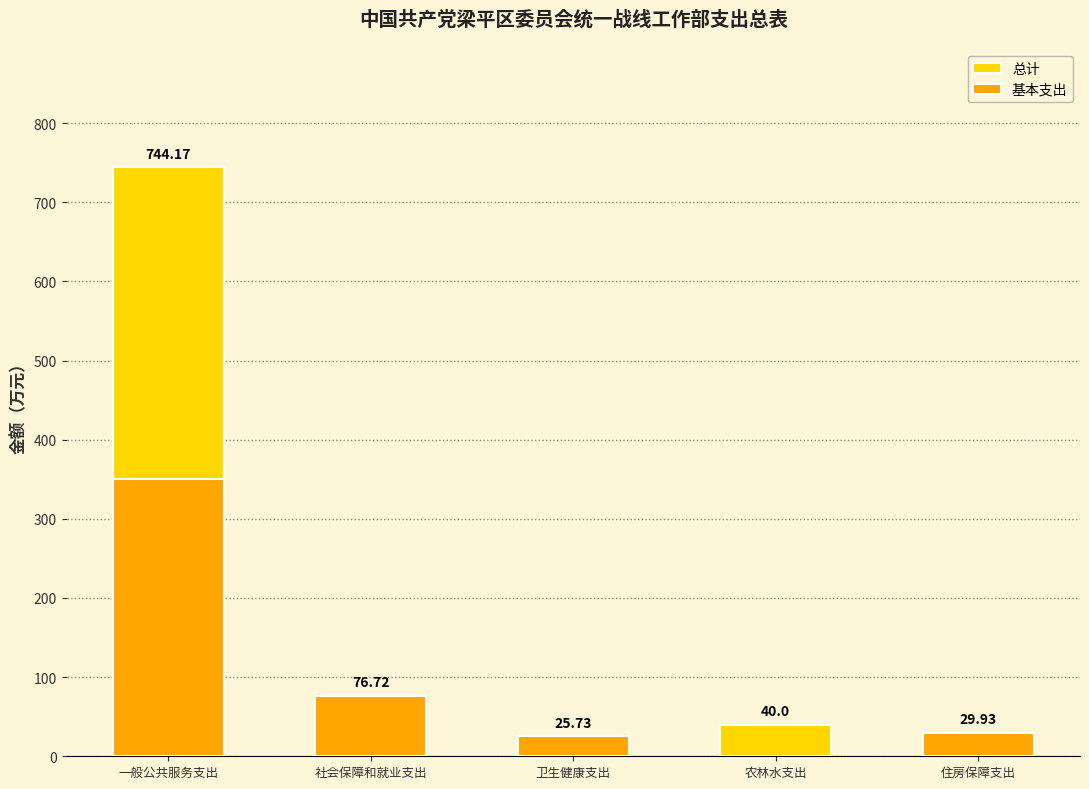

The value of 基本支出 at 一般公共服务支出 is 350.2. True or false?

True